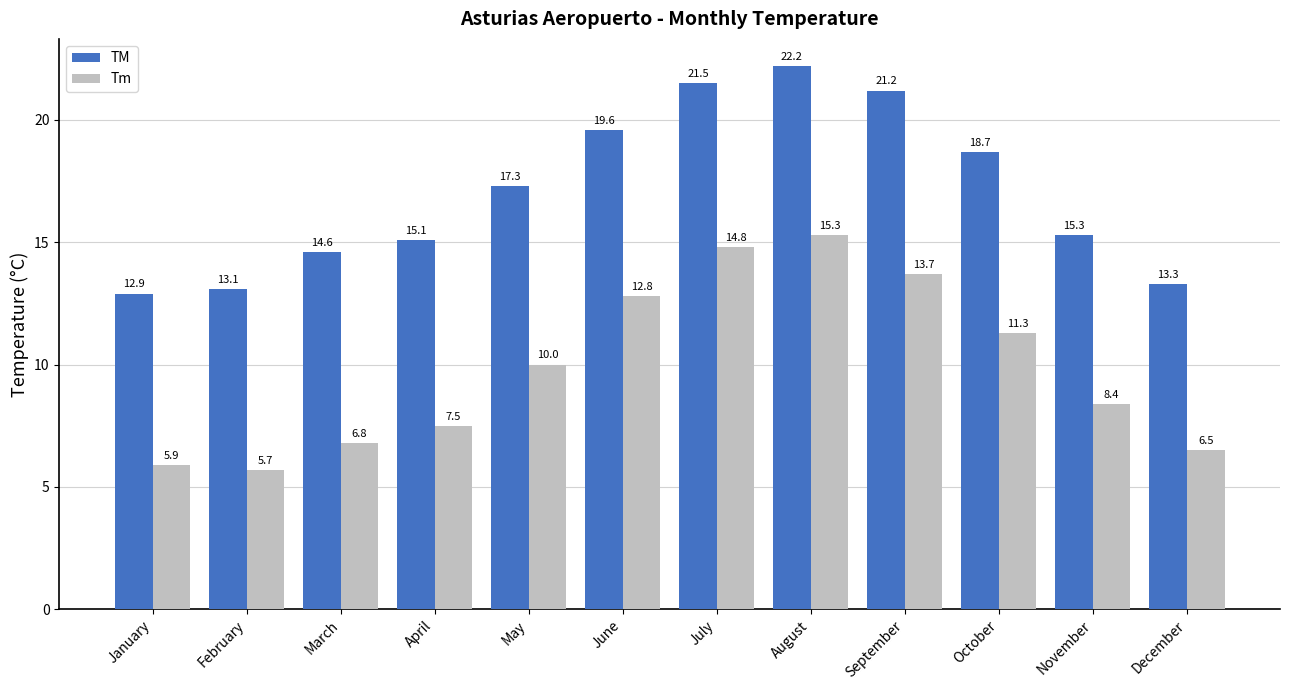

List the series in order of their peak value, highest first.

TM, Tm